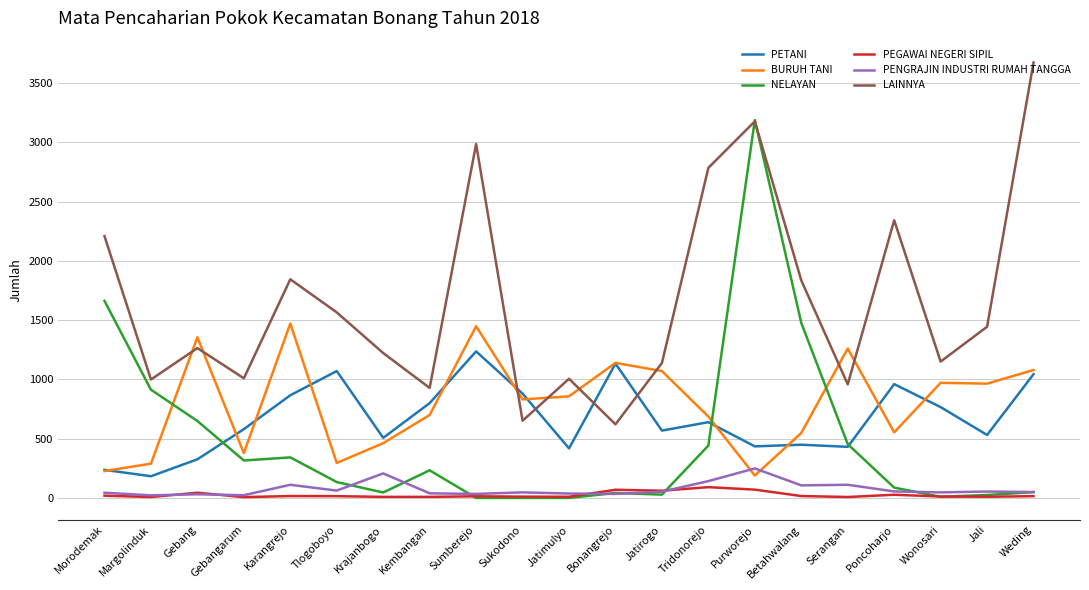

Rank the series by their maximum value, from lowest to highest.

PEGAWAI NEGERI SIPIL, PENGRAJIN INDUSTRI RUMAH TANGGA, PETANI, BURUH TANI, NELAYAN, LAINNYA